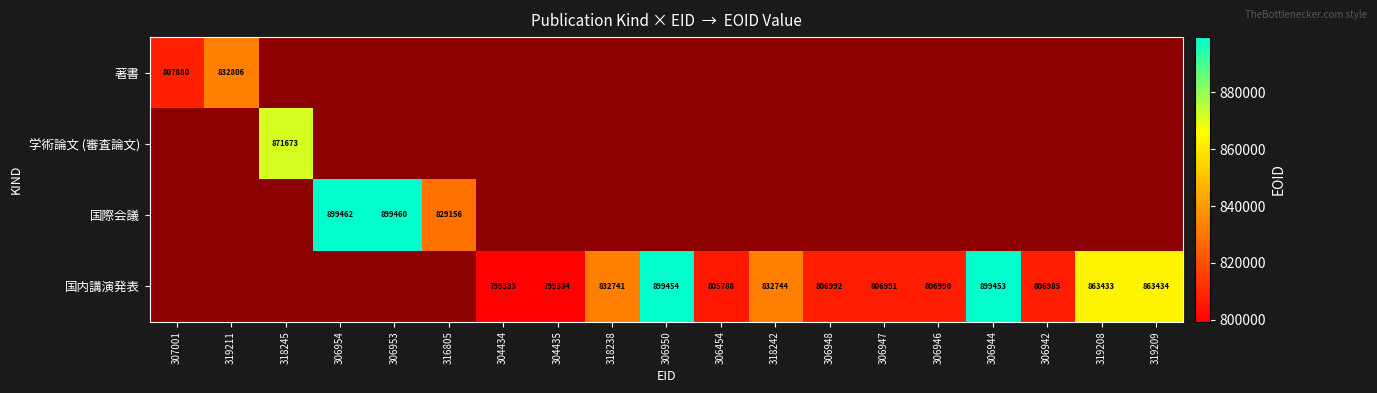

Is it true that 国内講演発表 equals 806991 at 306947?

True